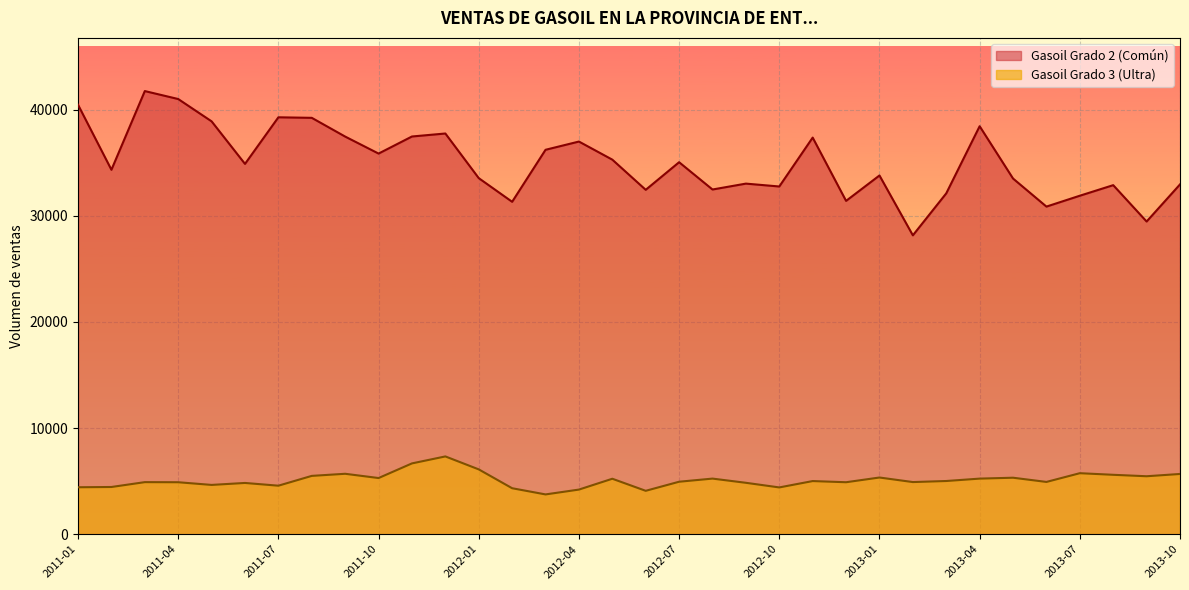

In Gasoil Grado 2 (Común), how many points are lower than both neighbors (excluding endpoints)?

11